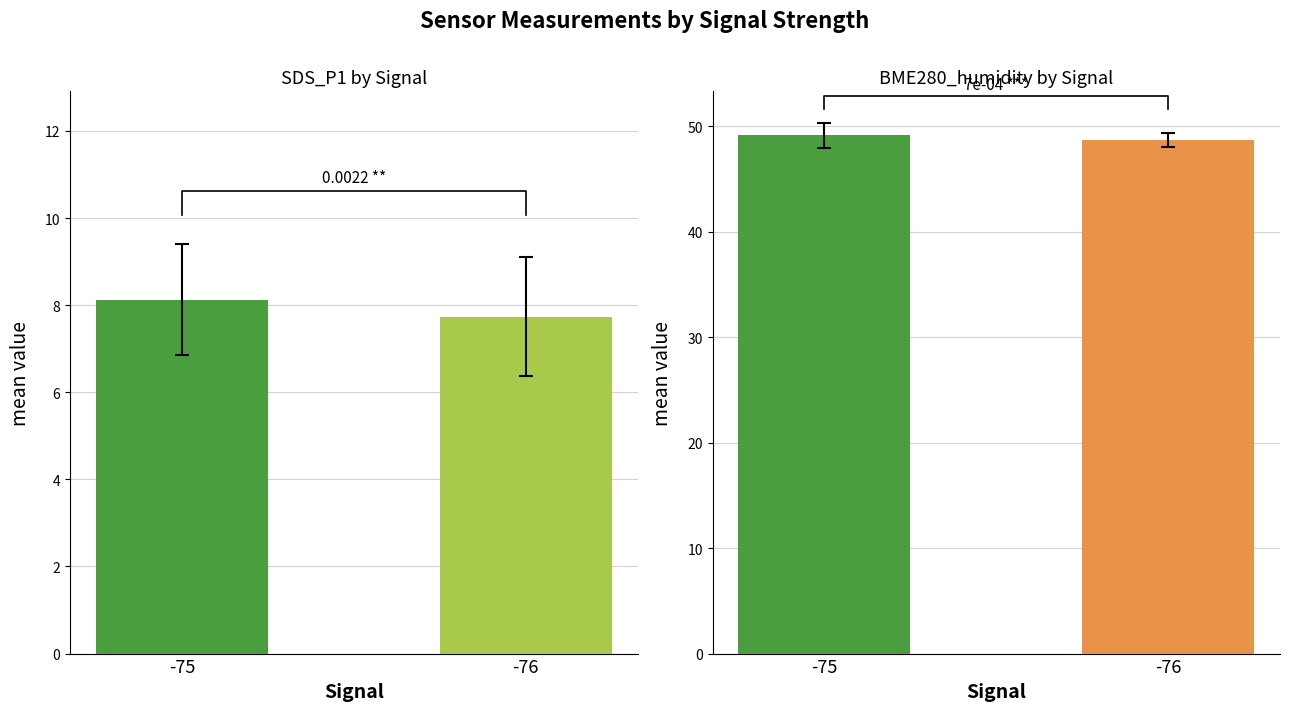

At which label does SDS_P1 first exceed 8?

-75